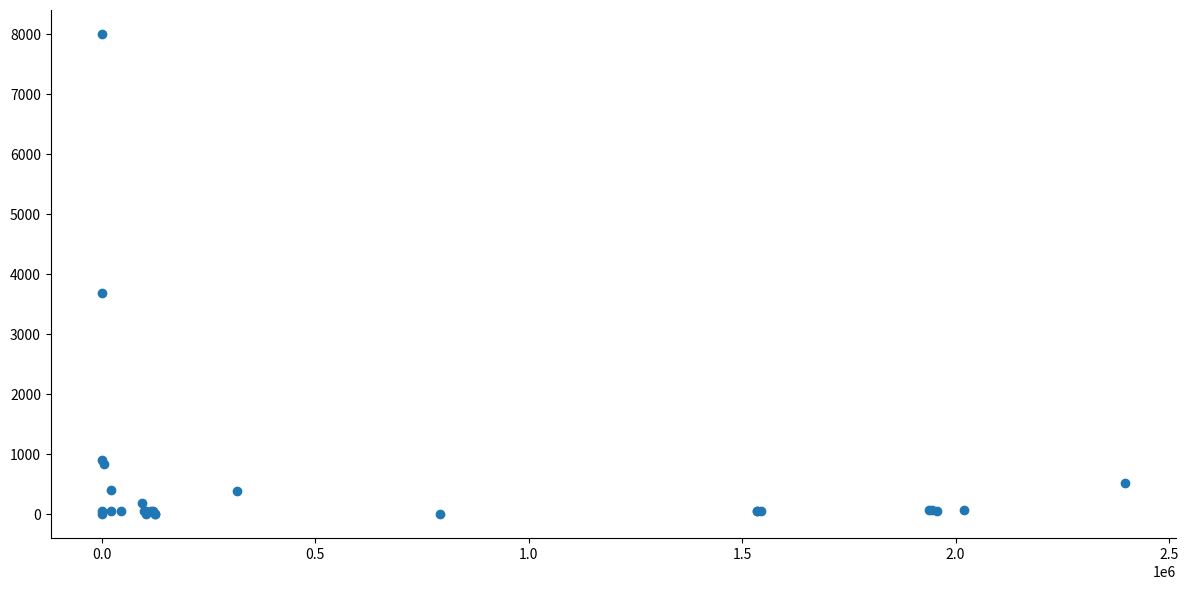

What Y value in the scatter plot is closest to 4000?

3692.0